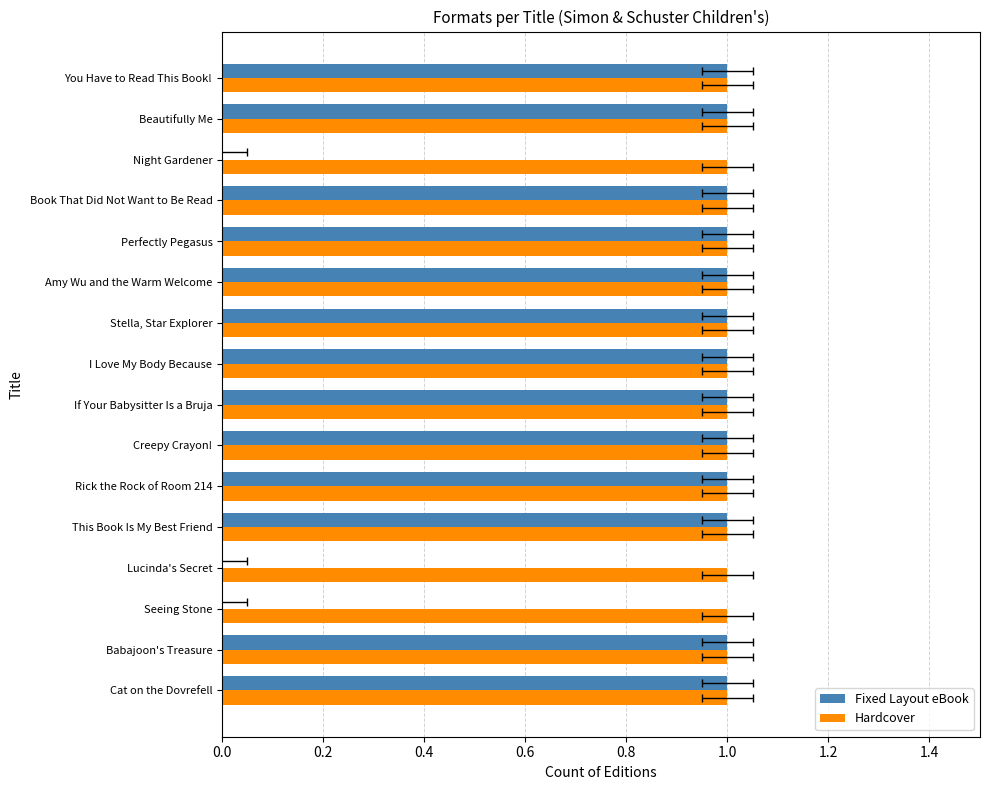

Count the number of data series in this chart.

2